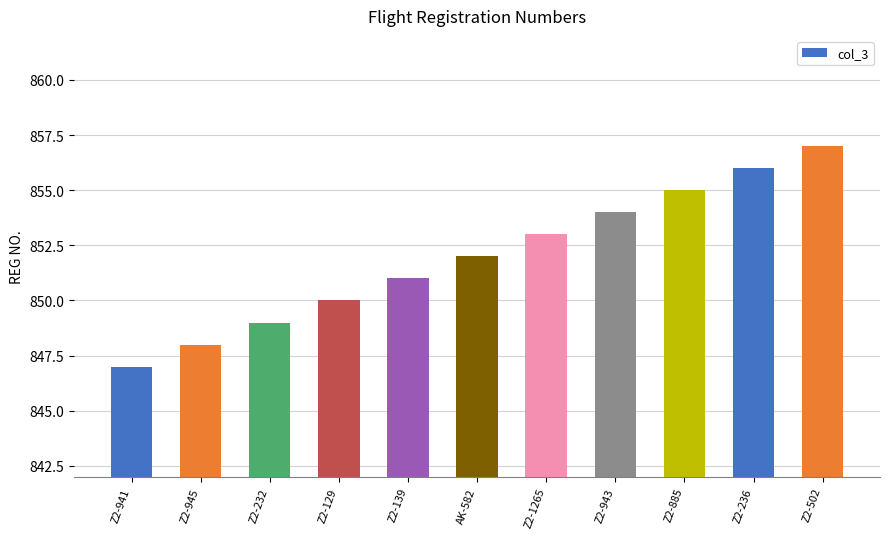

What is the value of the 7th bar from the left?

853